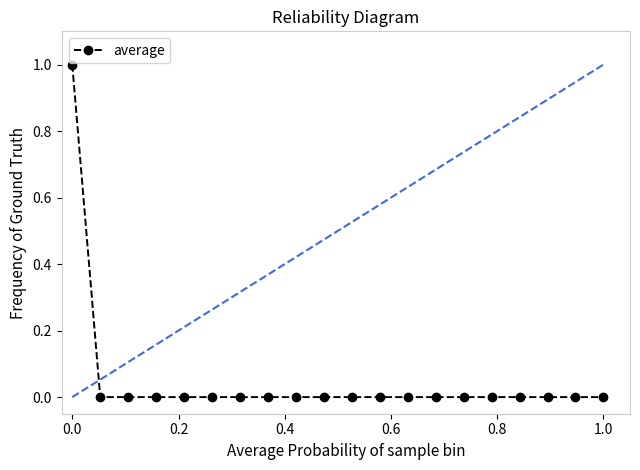

How many categories are shown in the chart?

20